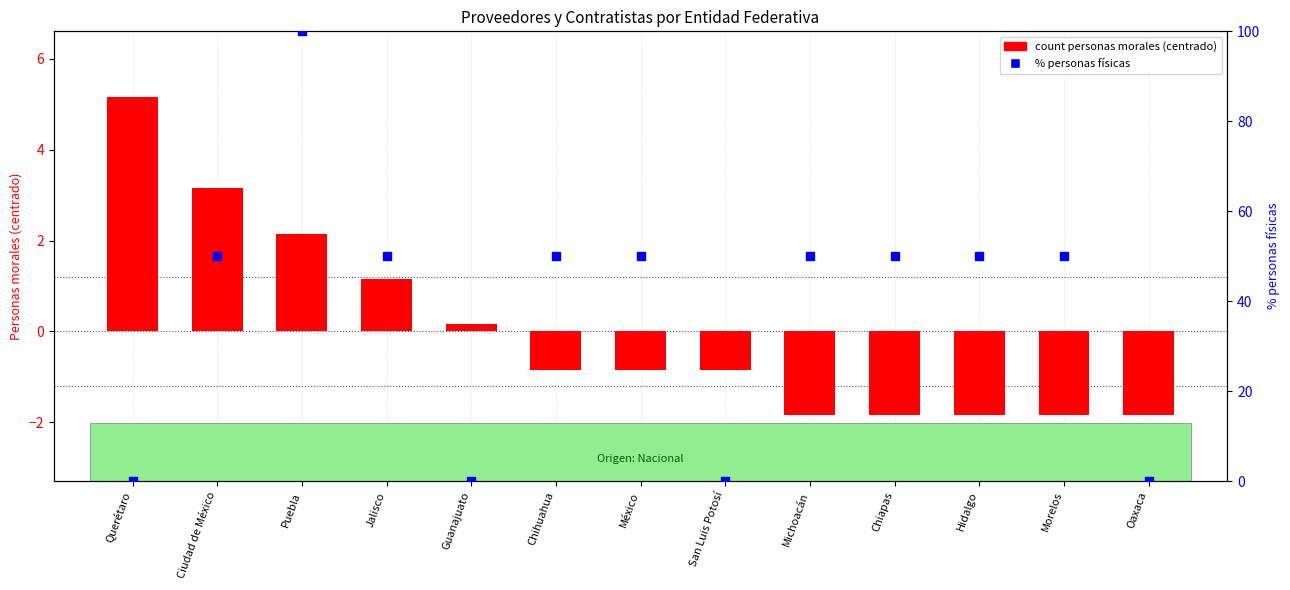

Which series reaches the maximum Y coordinate?

% personas físicas